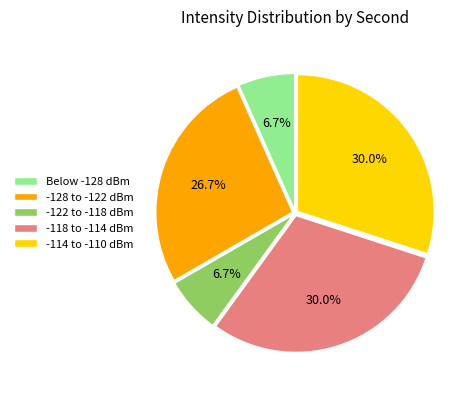

Combined, do -128 to -122 dBm and -114 to -110 dBm account for over 50%?

Yes